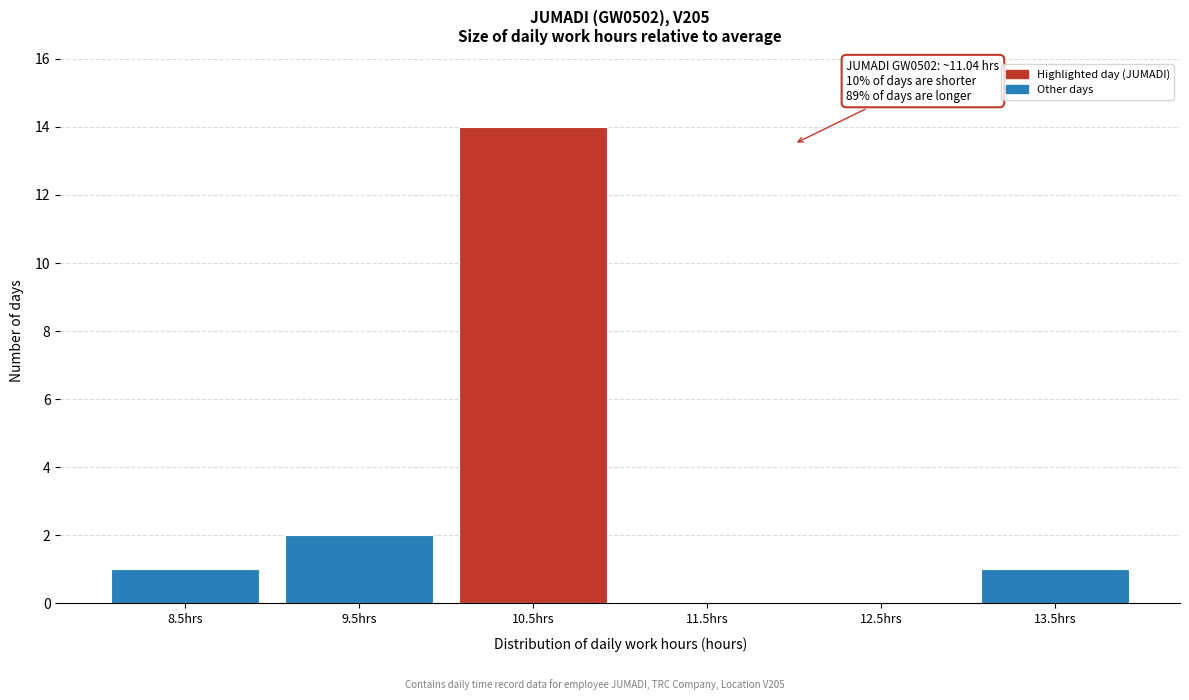

Reading left to right, extract all data points from this chart.

8.5hrs=1	9.5hrs=2	10.5hrs=14	11.5hrs=0	12.5hrs=0	13.5hrs=1